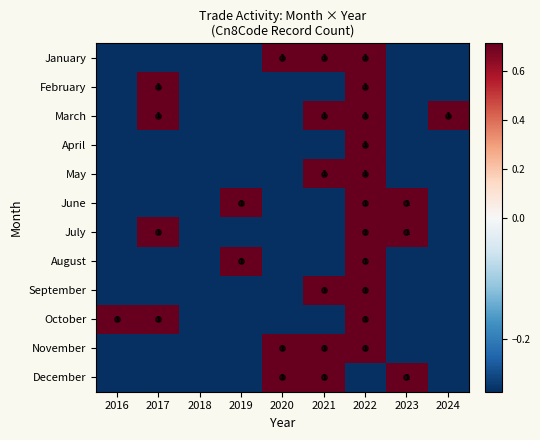

What is the spread (max minus min) of values at 2016?

1.0